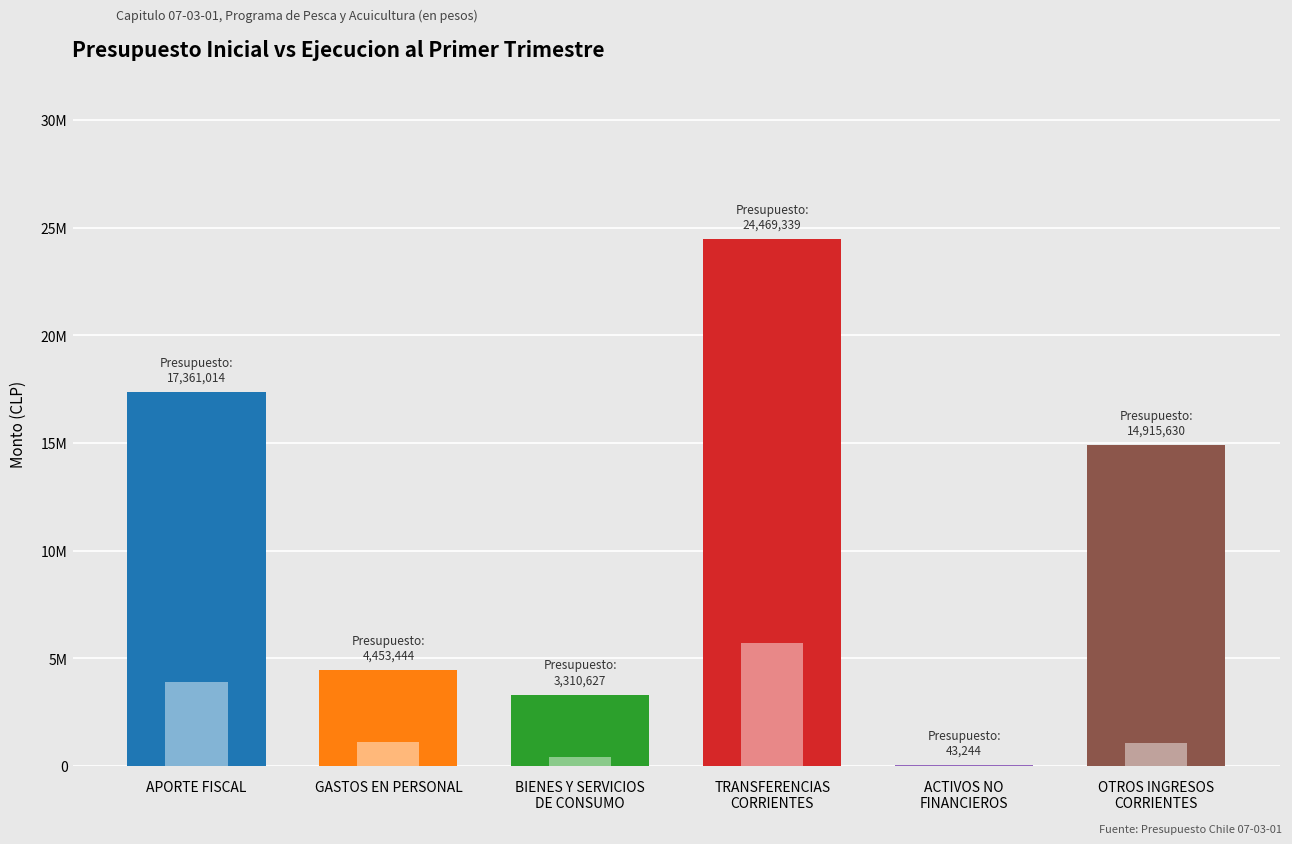

What position from the right is APORTE FISCAL?

6